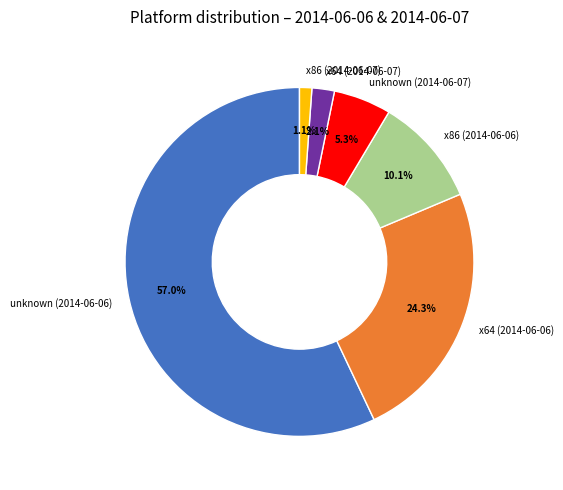

To the nearest percent, what is the average slice percentage?

17%